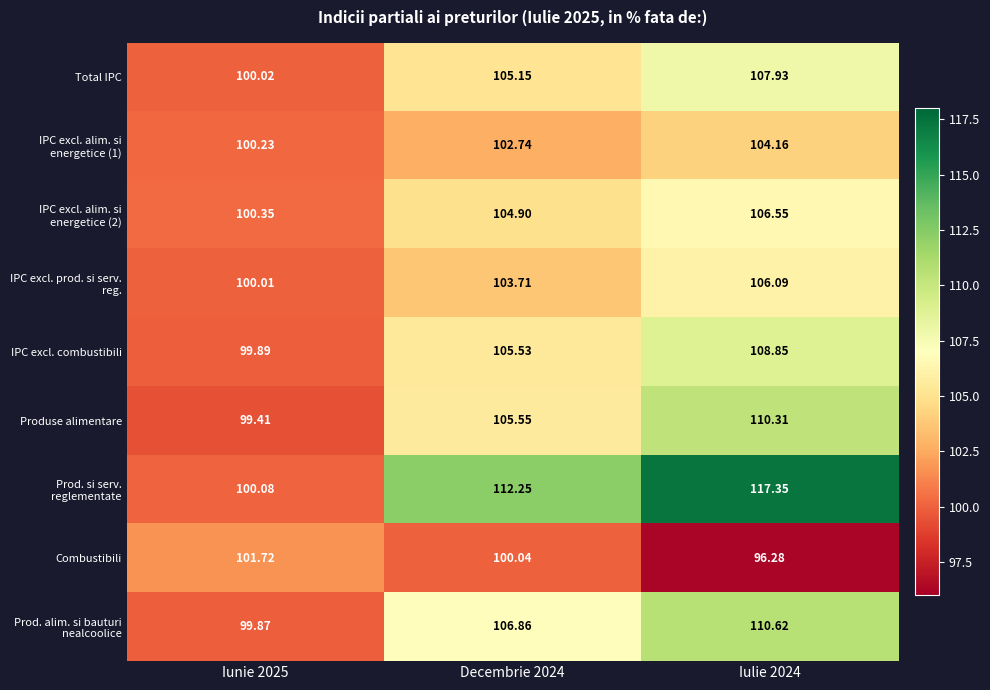

Which series has the largest total across all categories?

Prod. si serv. reglementate